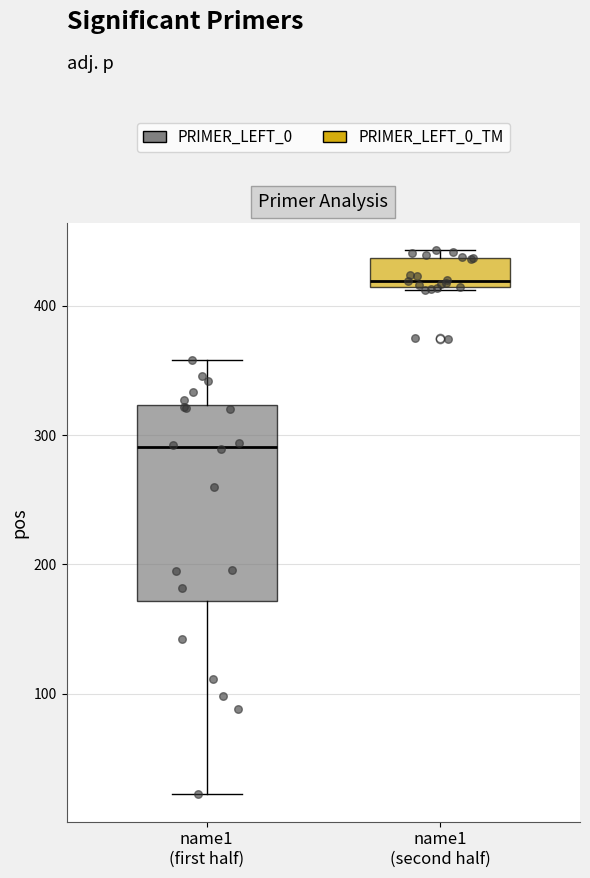

Reading left to right, transcribe this box plot: for each box, give where its median line is, the range the box spans, and where its two whiskers end, as read against the y-axis. The values are not printed on the chart, so give them approximately, as read against the axis.

name1 (first half): median 290, box 170 to 320, whiskers 20 to 360
name1 (second half): median 420, box 410 to 440, whiskers 410 to 440 (just above the box's upper edge)